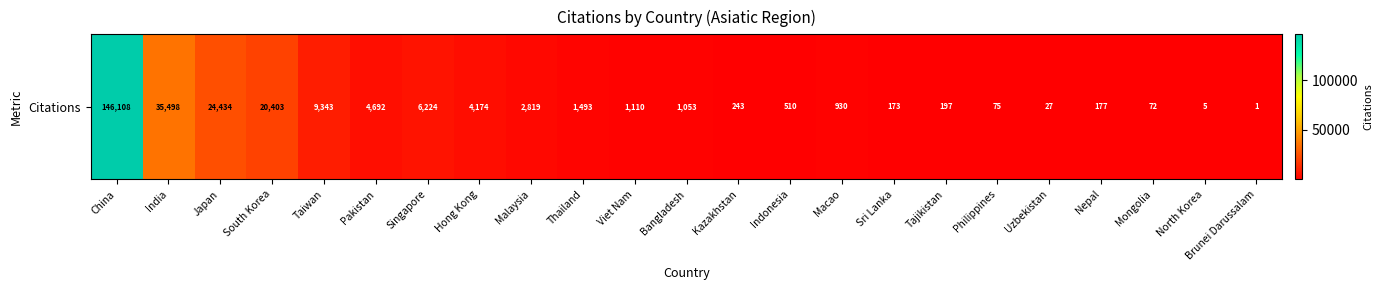

List the labels in order of value, largest first.

China, India, Japan, South Korea, Taiwan, Singapore, Pakistan, Hong Kong, Malaysia, Thailand, Viet Nam, Bangladesh, Macao, Indonesia, Kazakhstan, Tajikistan, Nepal, Sri Lanka, Philippines, Mongolia, Uzbekistan, North Korea, Brunei Darussalam